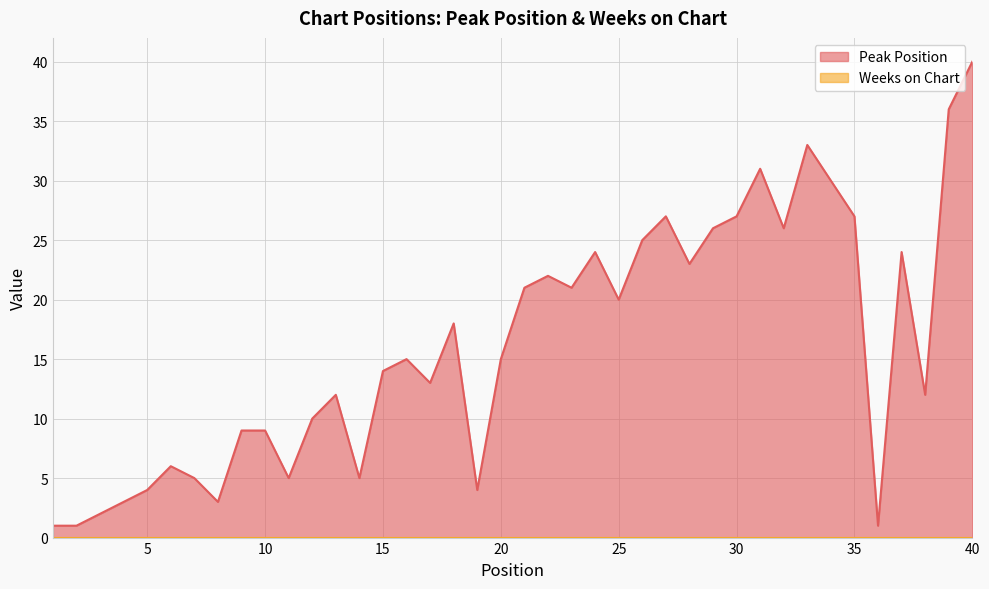

Reading left to right, extract all data points from this chart.

1	1	2	3	4	6	5	3	9	9	5	10	12	5	14	15	13	18	4	15	21	22	21	24	20	25	27	23	26	27	31	26	33	30	27	1	24	12	36	40